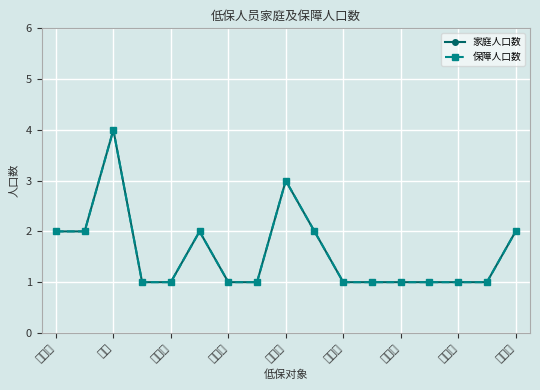

What is the sum of all 保障人口数 values?

27